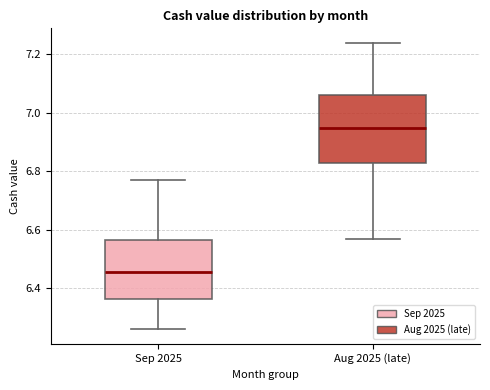

Reading left to right, read every box against the y-axis: the position of its median line, the range the box covers, and the ends of its whiskers. The values are not printed on the chart, so give them approximately, as read against the axis.

Sep 2025: median 6.46, box 6.36 to 6.56, whiskers 6.26 to 6.78
Aug 2025 (late): median 6.96, box 6.84 to 7.06, whiskers 6.58 to 7.24